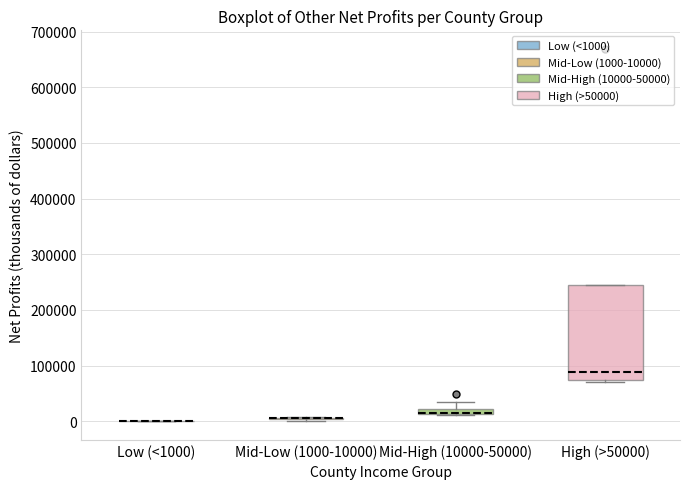

Which box is the tallest, from its lower edge to its upper edge?

High (>50000)